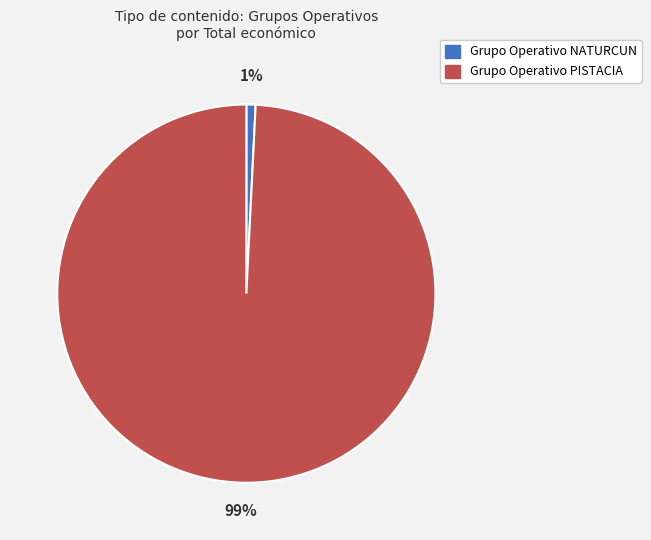

To the nearest percent, what is the average slice percentage?

50%